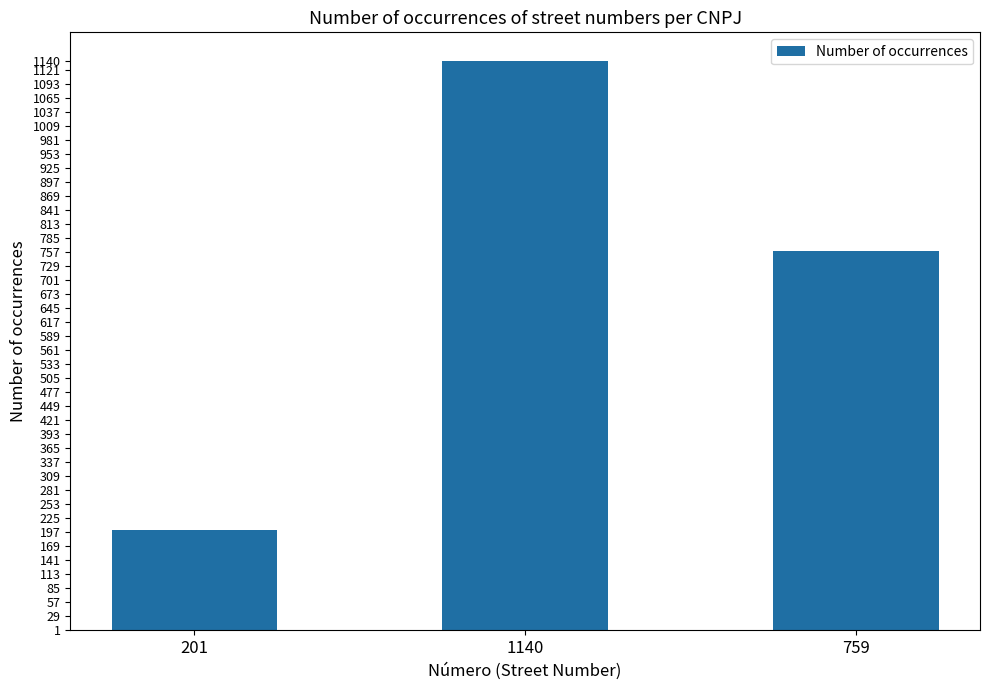

What is the difference between the maximum and minimum values?

939